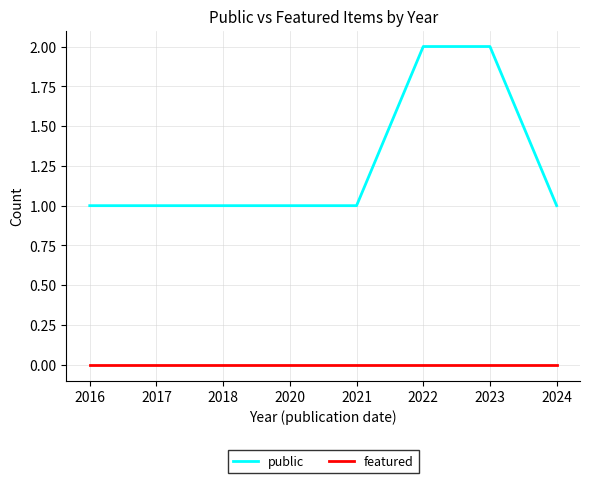

True or false: featured and public cross at least once.

False